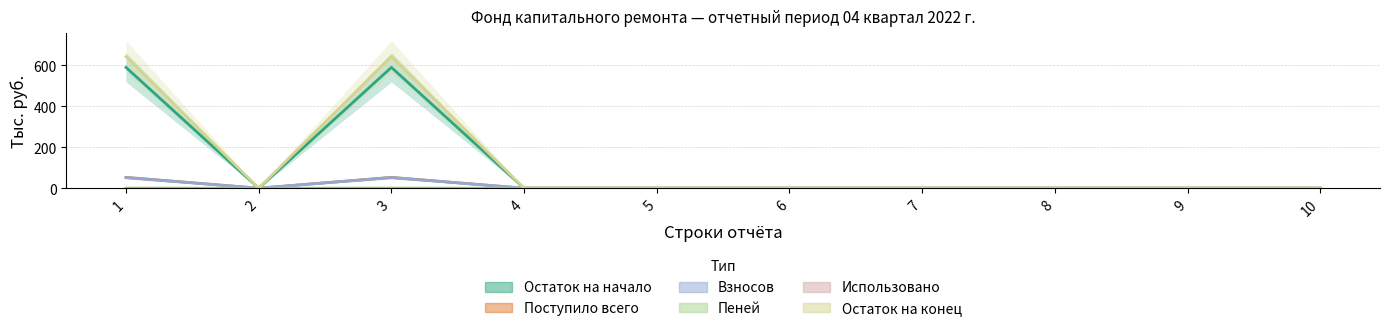

Where is the first local minimum for Остаток на конец?

2